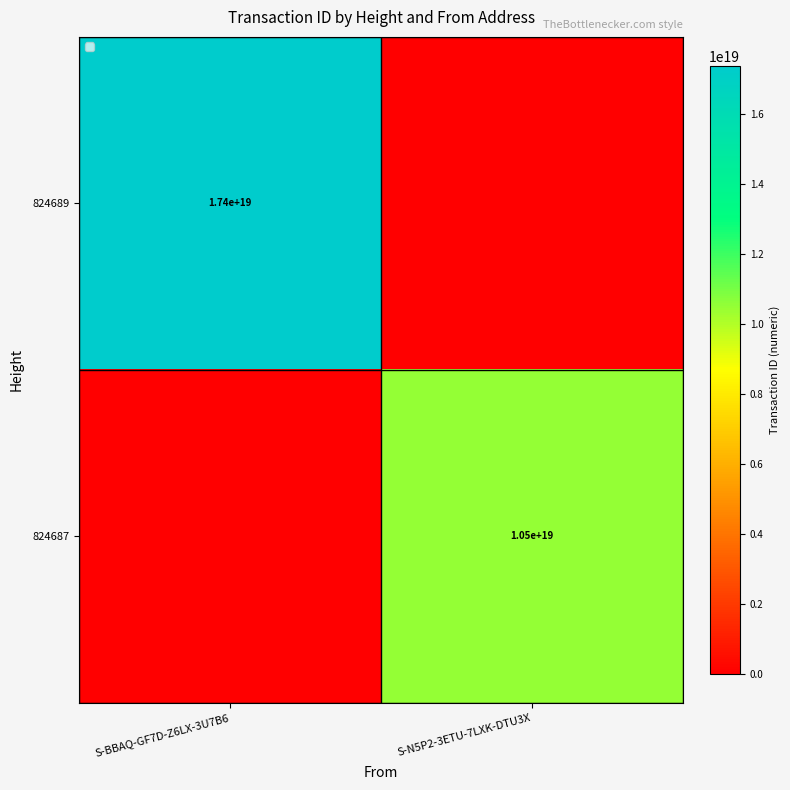

What is the difference between the highest and lowest values at S-N5P2-3ETU-7LXK-DTU3X?

10460003186540765184